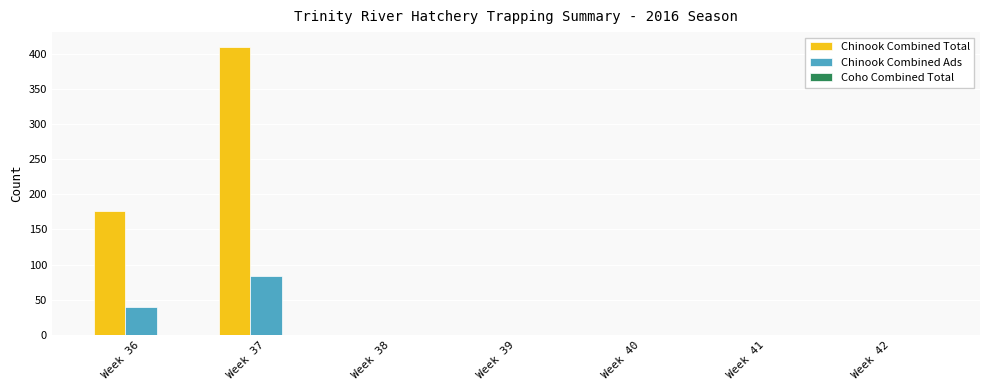

What is the highest value of the Chinook Combined Ads series?

83